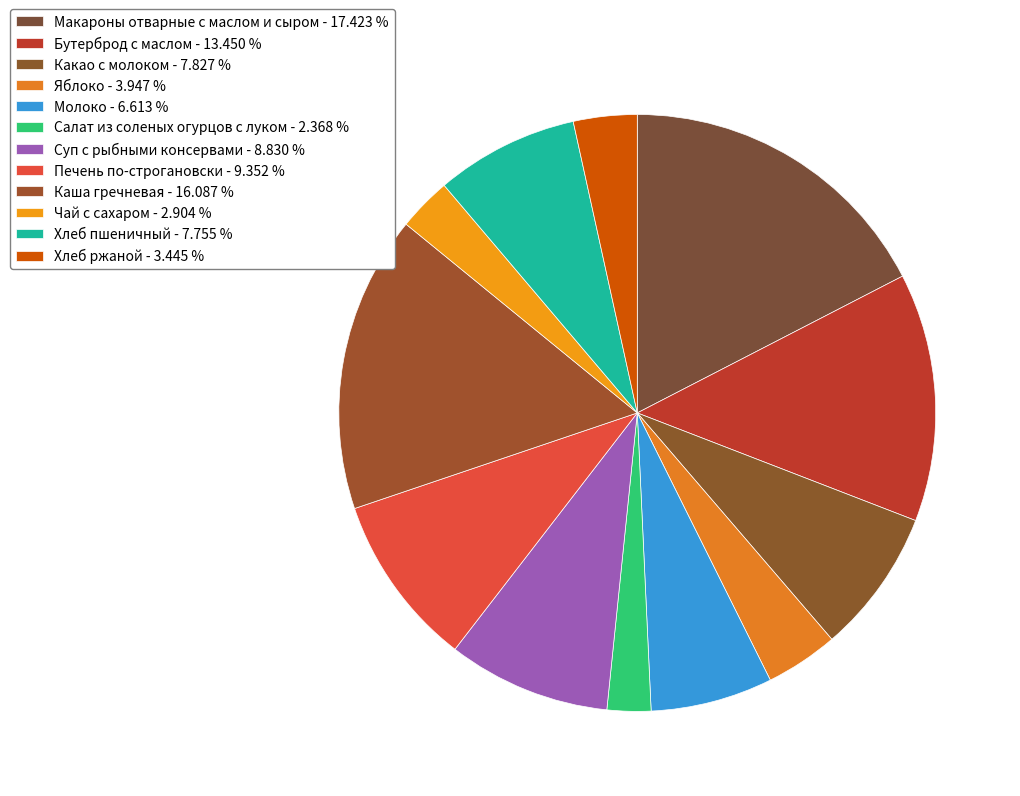

What percentage is the Макароны отварные с маслом и сыром slice, to the nearest percent?

17%